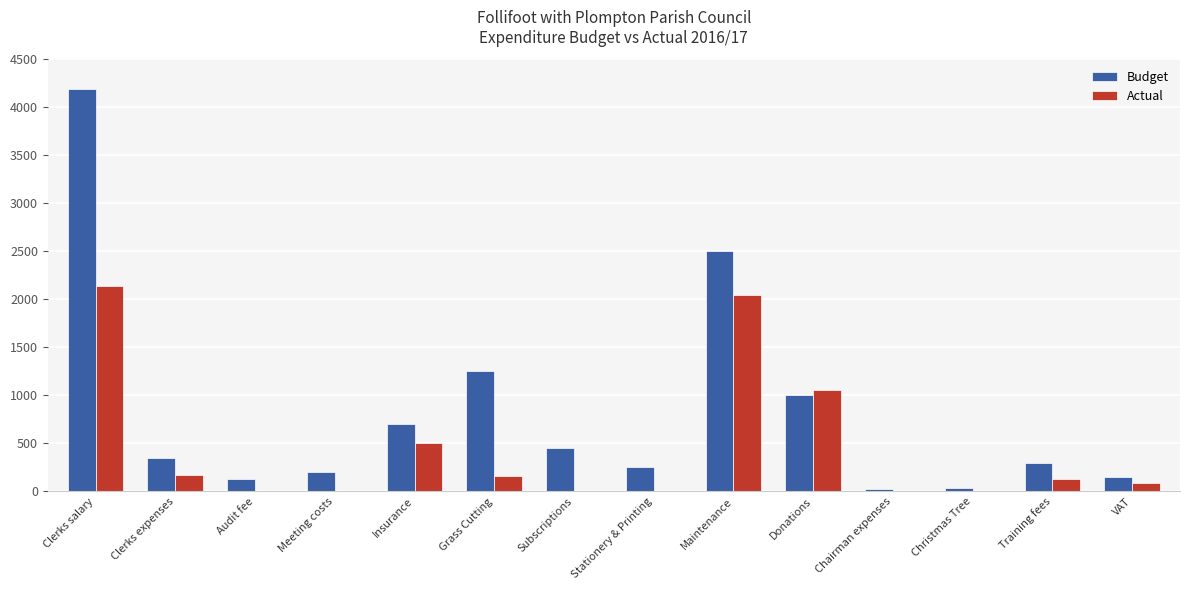

What is the sum of the Budget values at Clerks expenses and Audit fee?

475.0